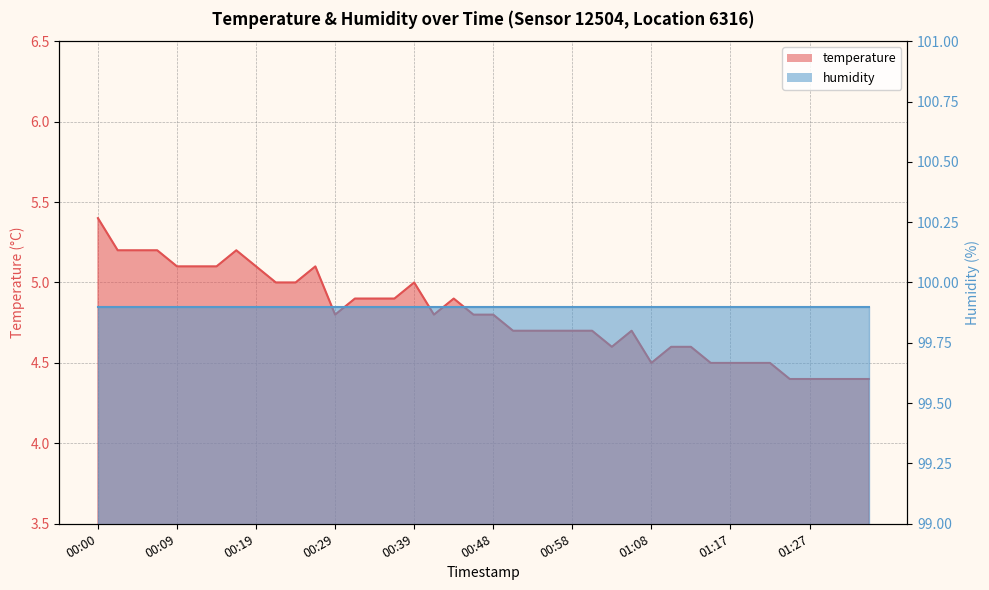

At which category does the data reach its first local peak?

00:17